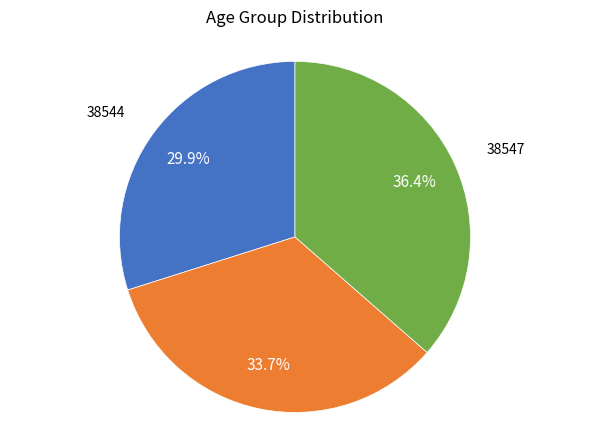

Is there any slice that represents more than half of the pie?

No